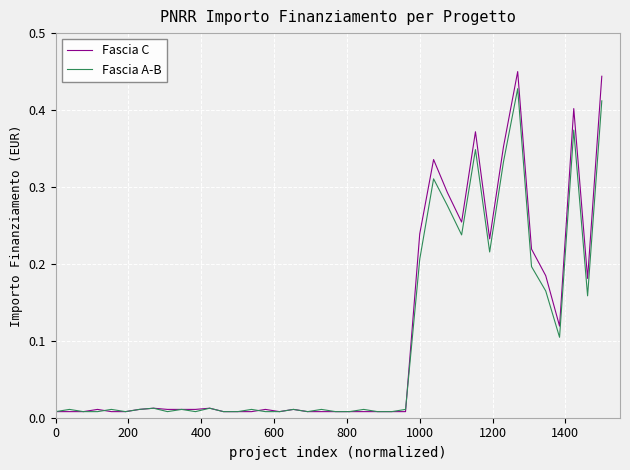

How many lines are shown in the chart?

2